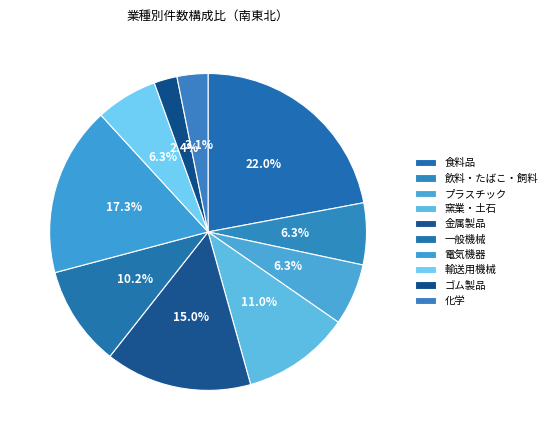

What portion of the pie excludes 電気機器?

82.7%